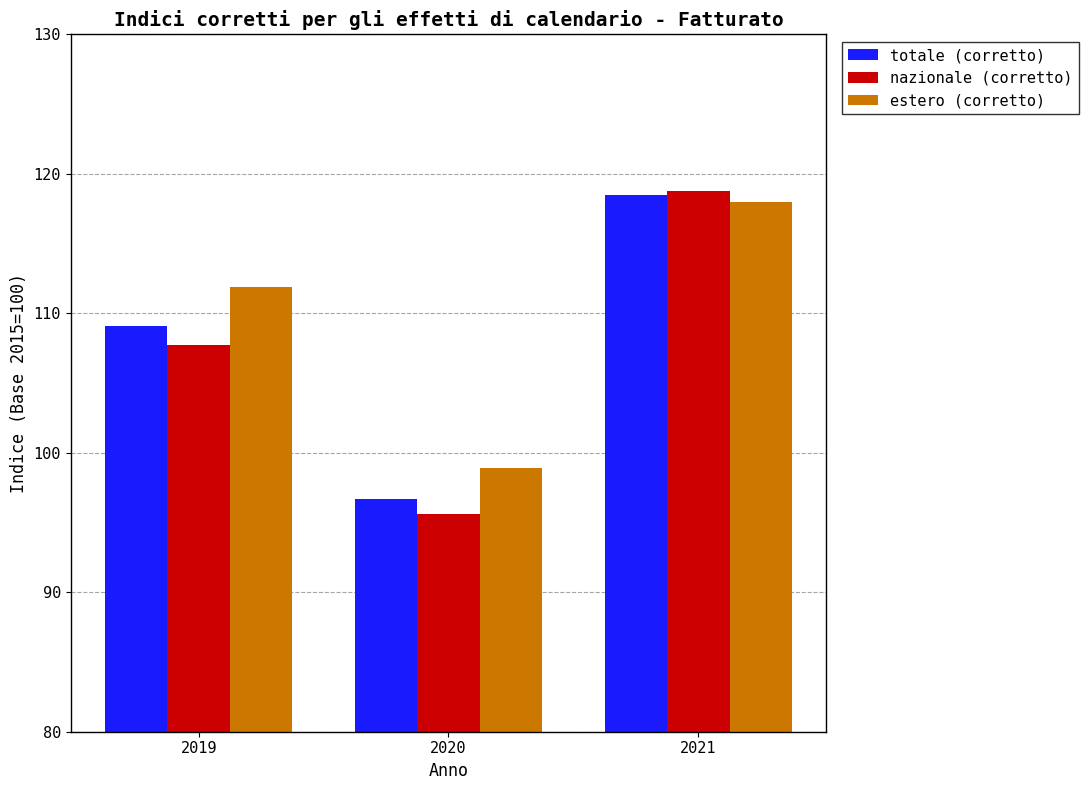

At which label is totale (corretto) closest to 107?

2019